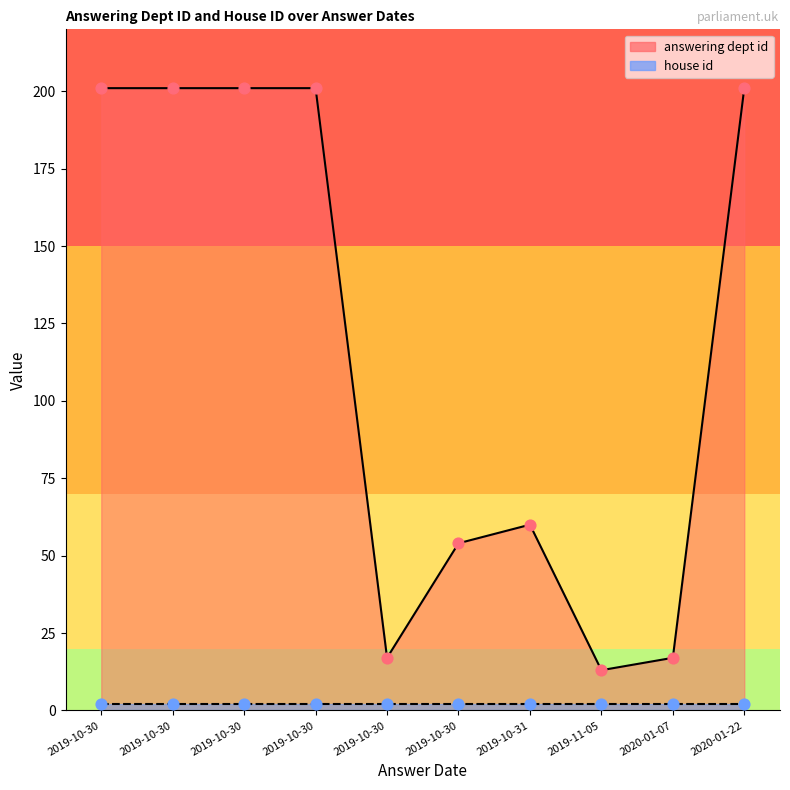

Is the value of answering dept id at 2019-11-05 greater than the value of house id at 2019-10-30?

Yes